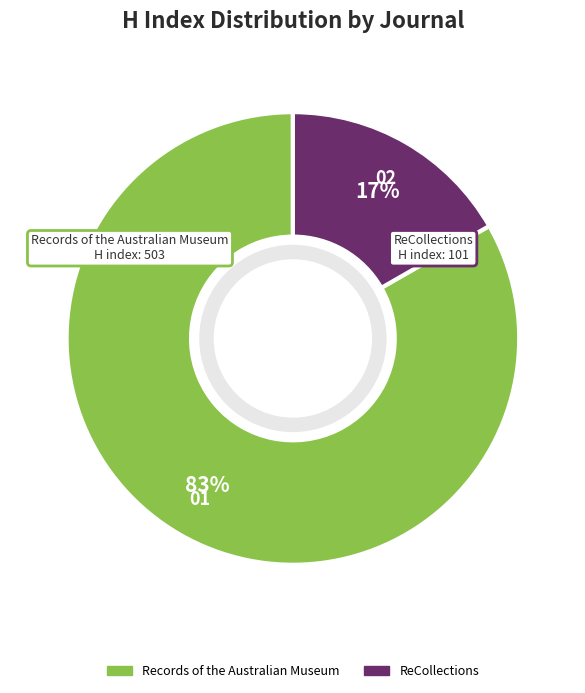

Is the sum of ReCollections and Records of the Australian Museum greater than half?

Yes